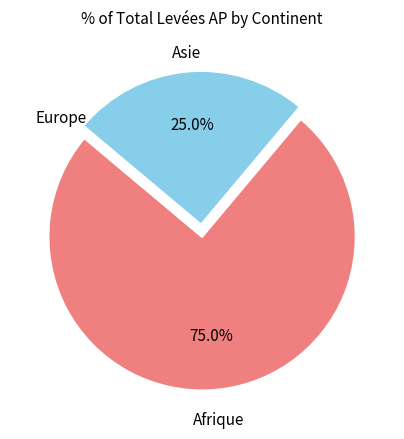

Approximately how many times larger is the value at Afrique compared to Asie?

3.0